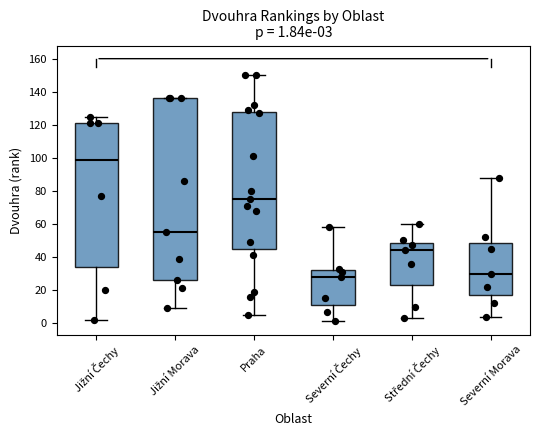

Comparing the boxes themselves (not the whiskers), which one is the tallest?

Jižní Morava